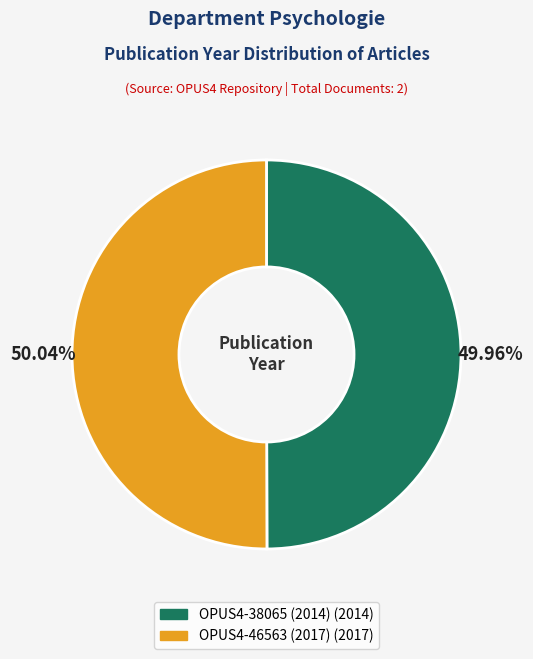

To the nearest percent, what percentage of the pie is OPUS4-38065 (2014)?

50%